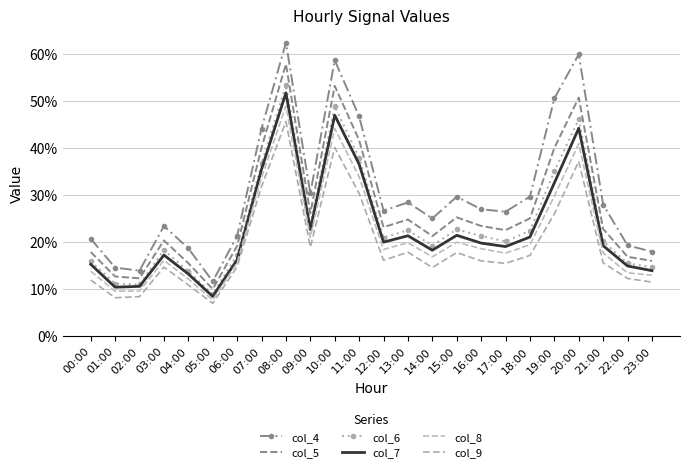

How many lines are shown in the chart?

6